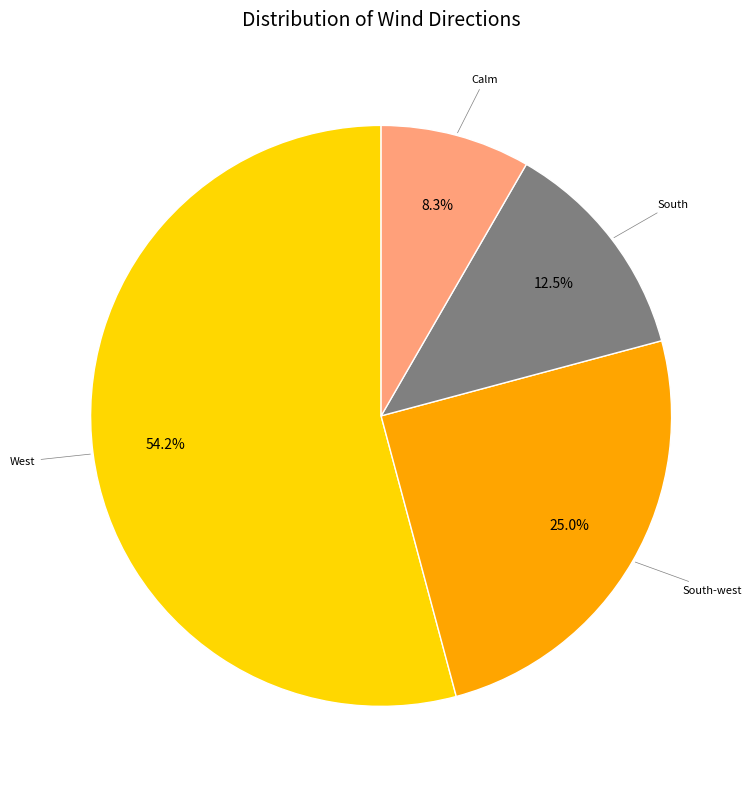

Is there any slice that represents more than half of the pie?

Yes